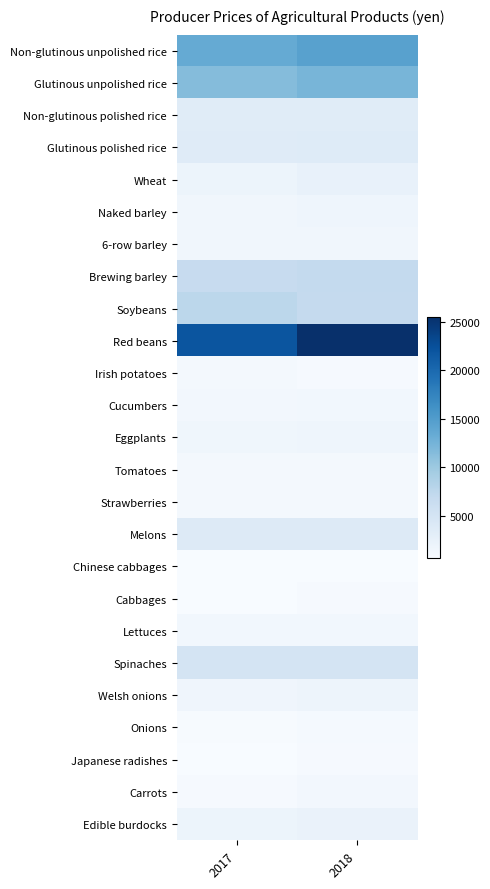

What is the spread (max minus min) of values at 2018?

24781